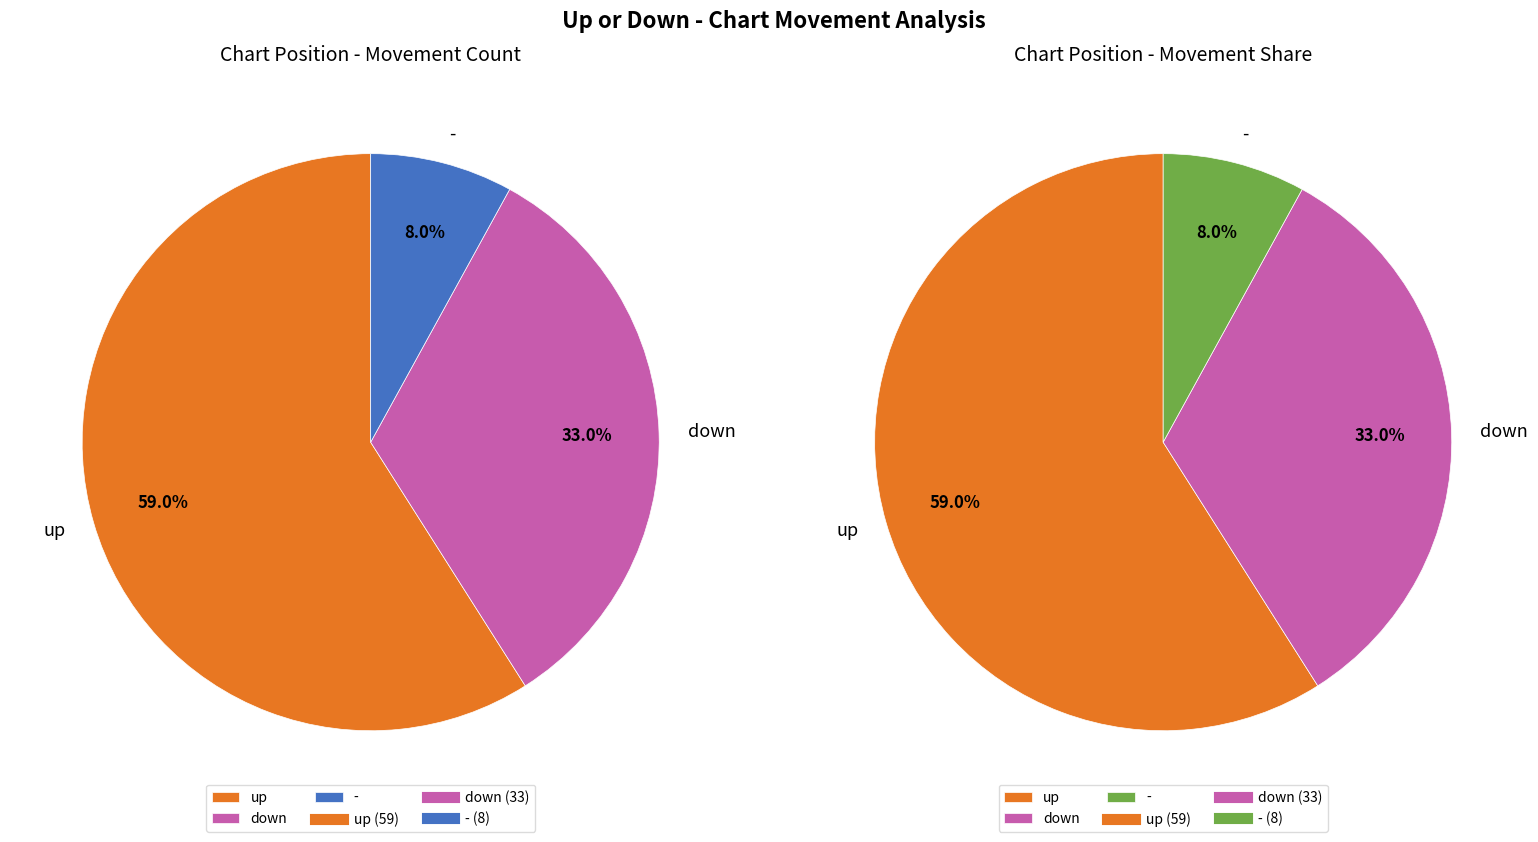

What is the ratio of the value at down to the value at -?

4.1